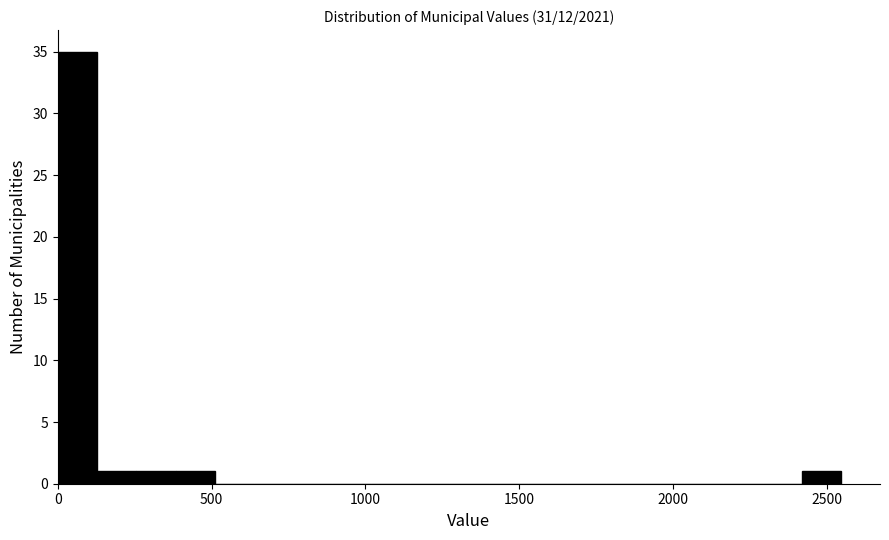

Around what value on the x-axis is the tallest bar? Give the approximate position of its centre, as read against the axis.

50